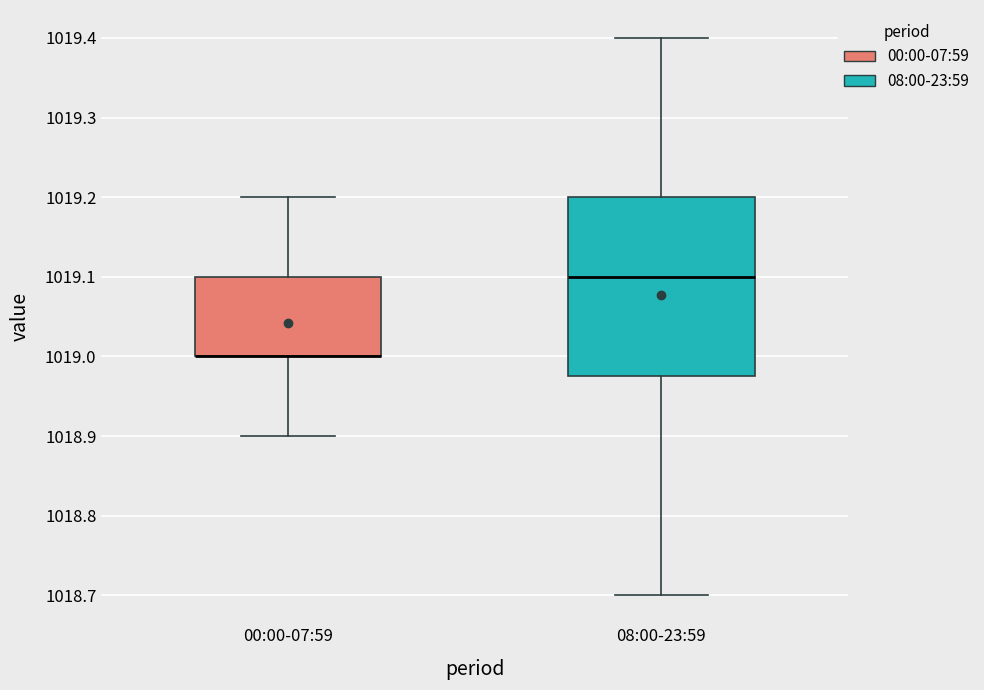

Where is the lower edge of the box for 00:00-07:59 on the y-axis? The values are not printed on the chart, so give them approximately, as read against the axis.

1019.00